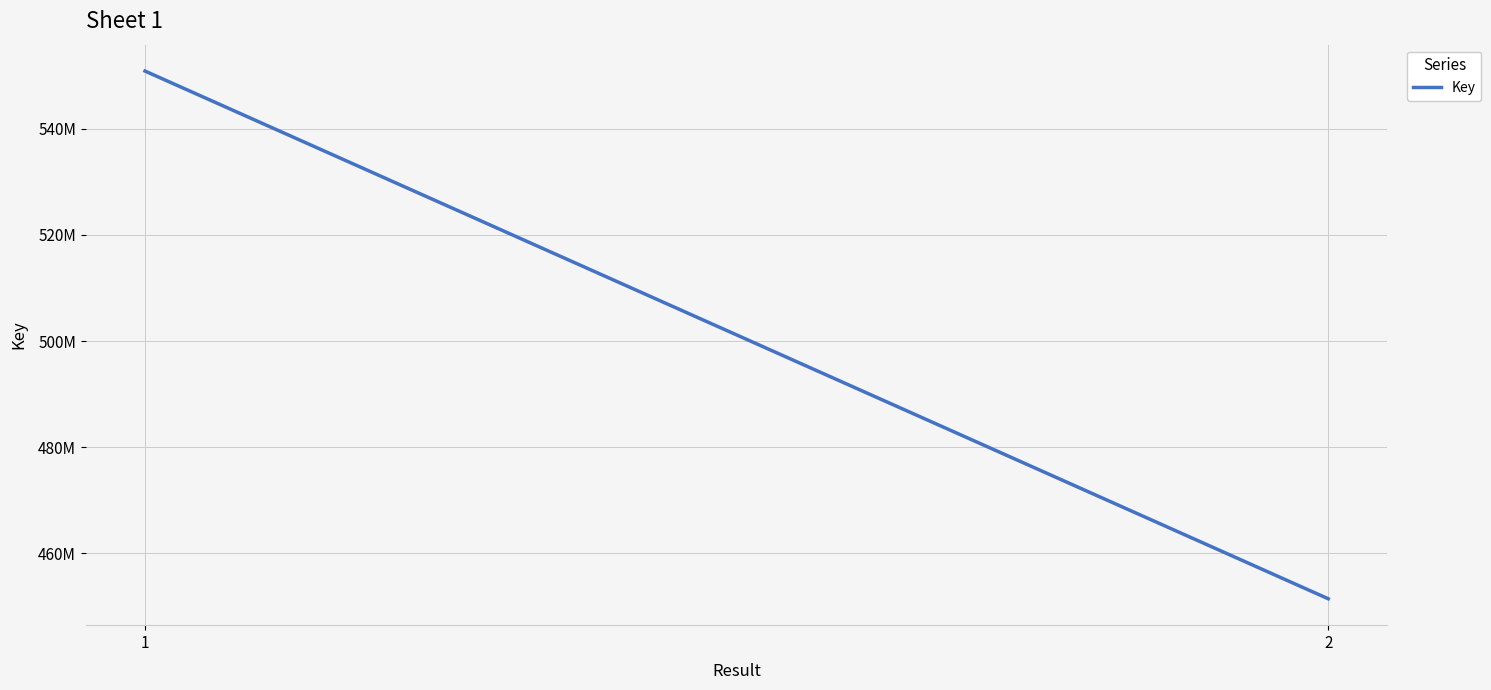

List the labels in order of value, smallest first.

2, 1